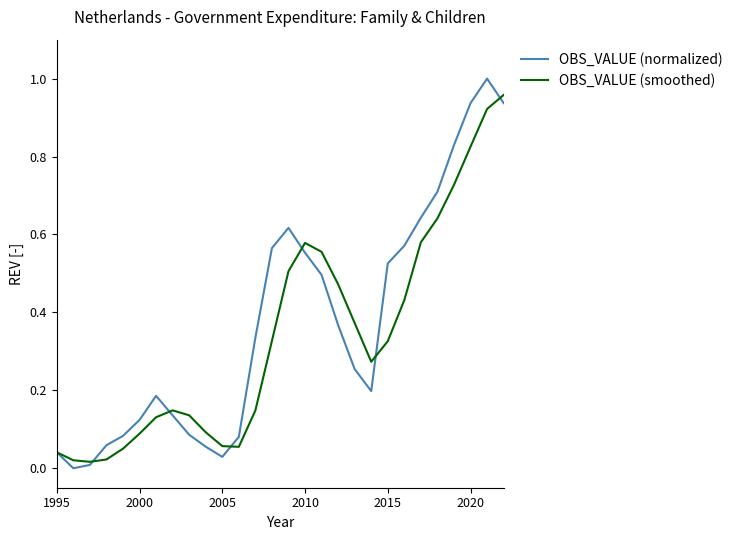

List the series in order of their overall mean, lowest first.

OBS_VALUE (smoothed), OBS_VALUE (normalized)